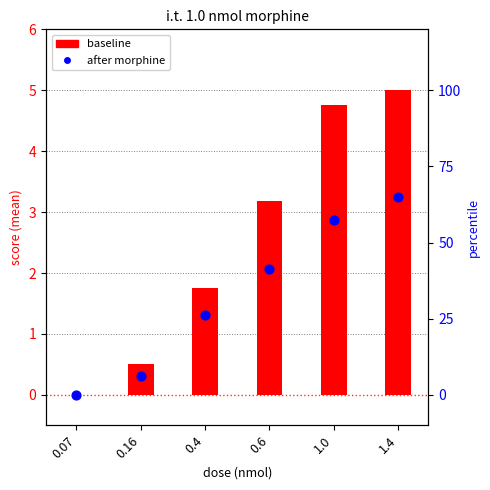

Which series contains the lowest Y value?

baseline